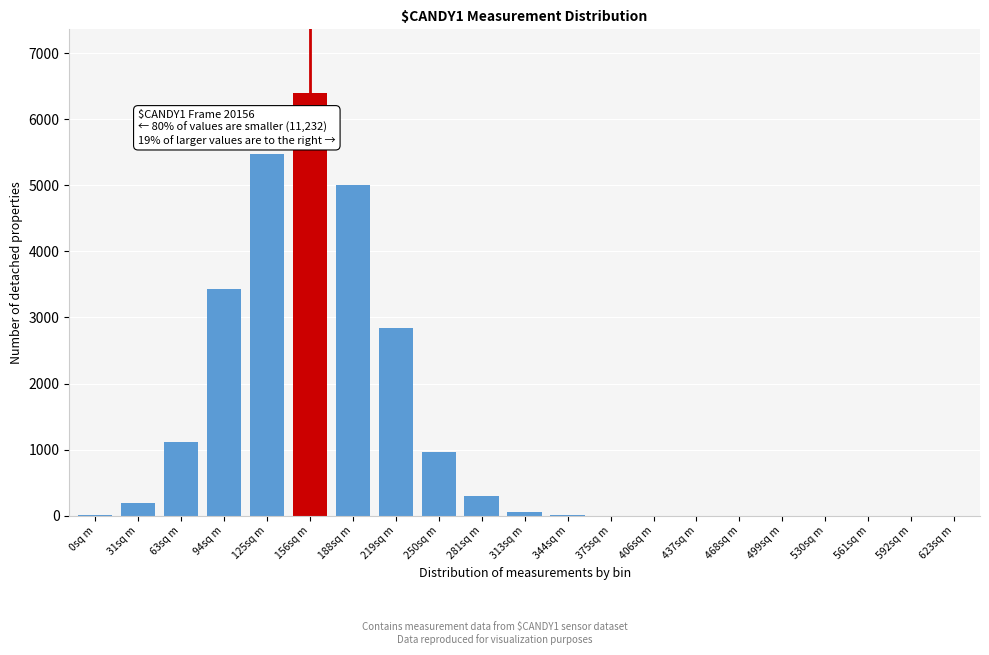

Is it true that the value at 250sq m is 964?

True